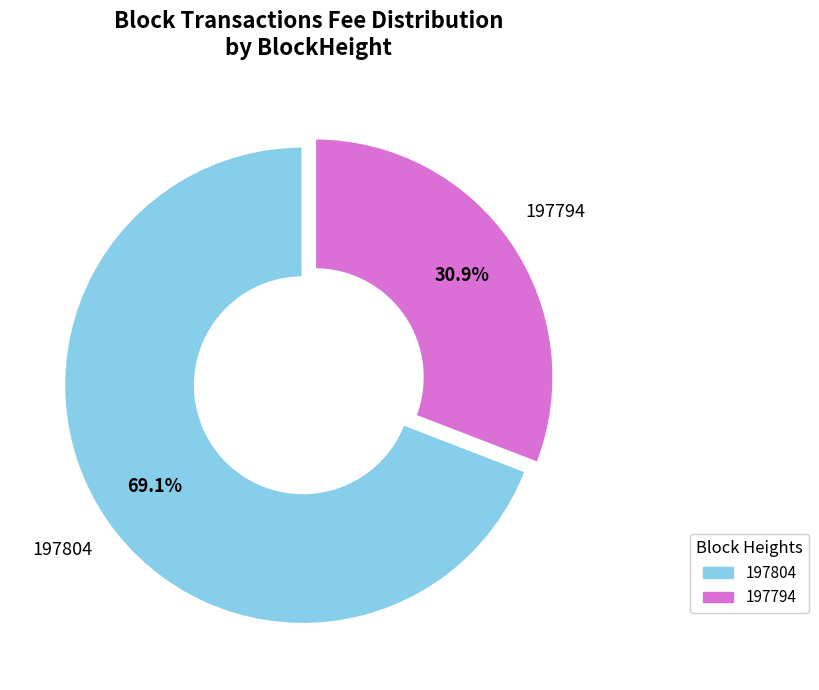

The 197804 slice represents 69% of the pie. True or false?

True